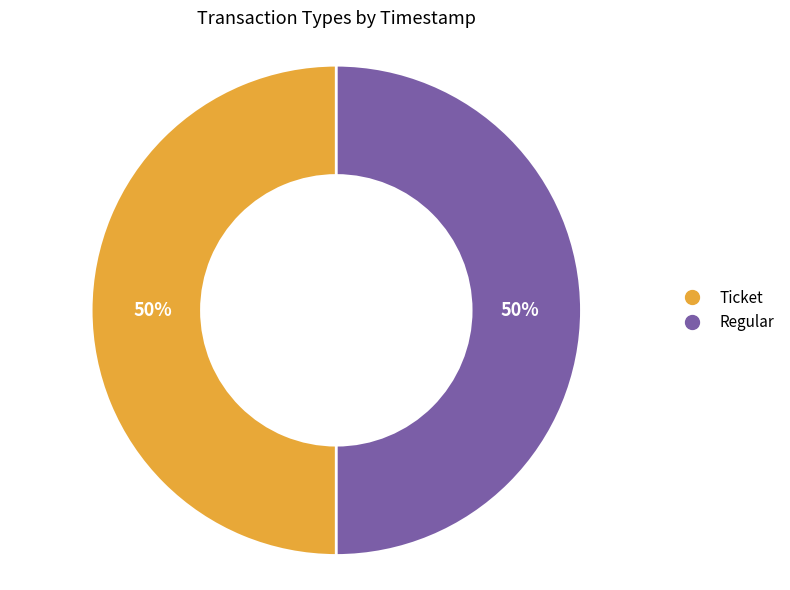

To the nearest percent, what is the combined percentage of Regular and Ticket?

100%